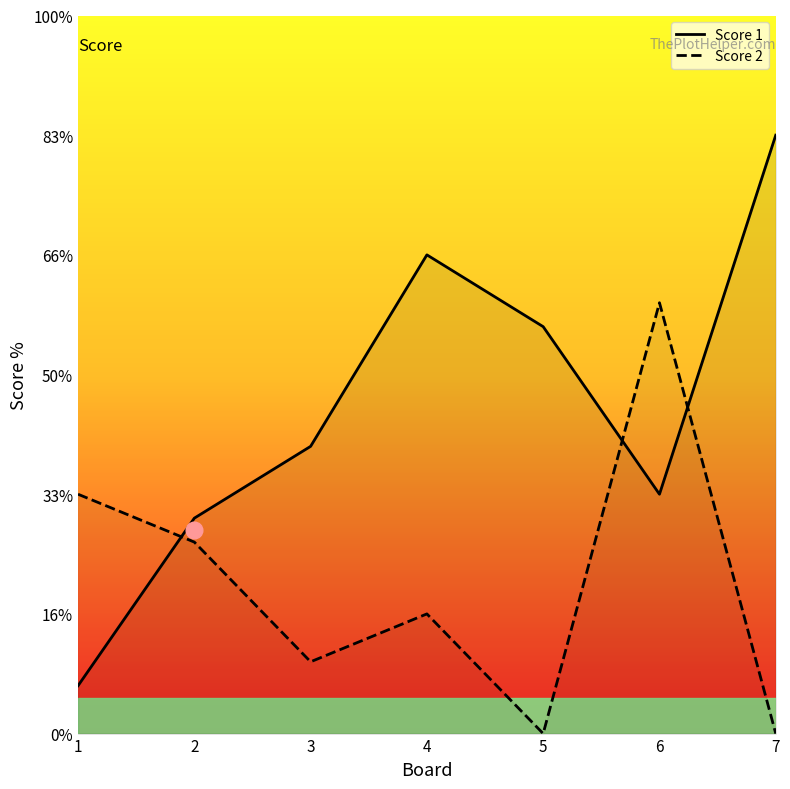

How many categories are shown in the chart?

7